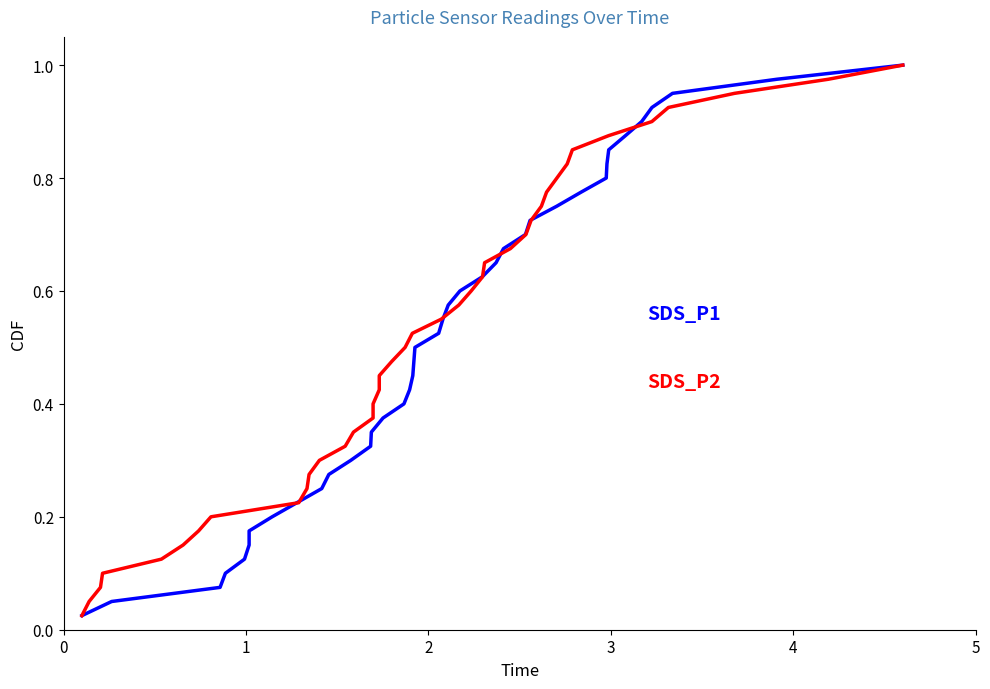

At how many categories does at least one series exceed 0?

40